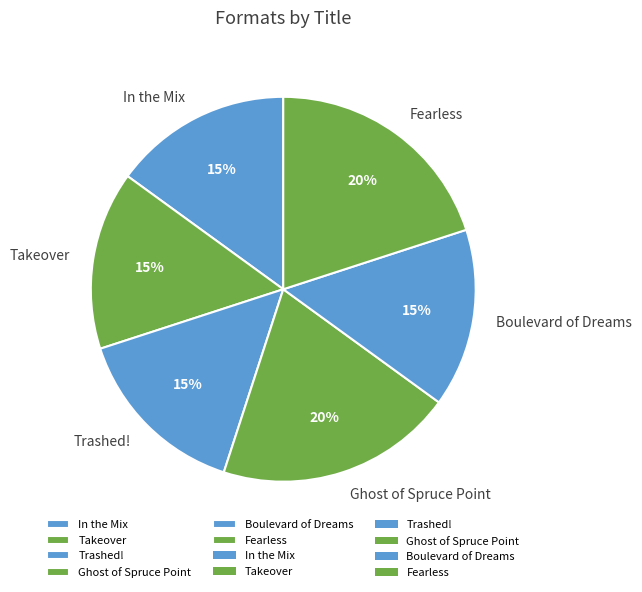

How many slices are in this pie chart?

6